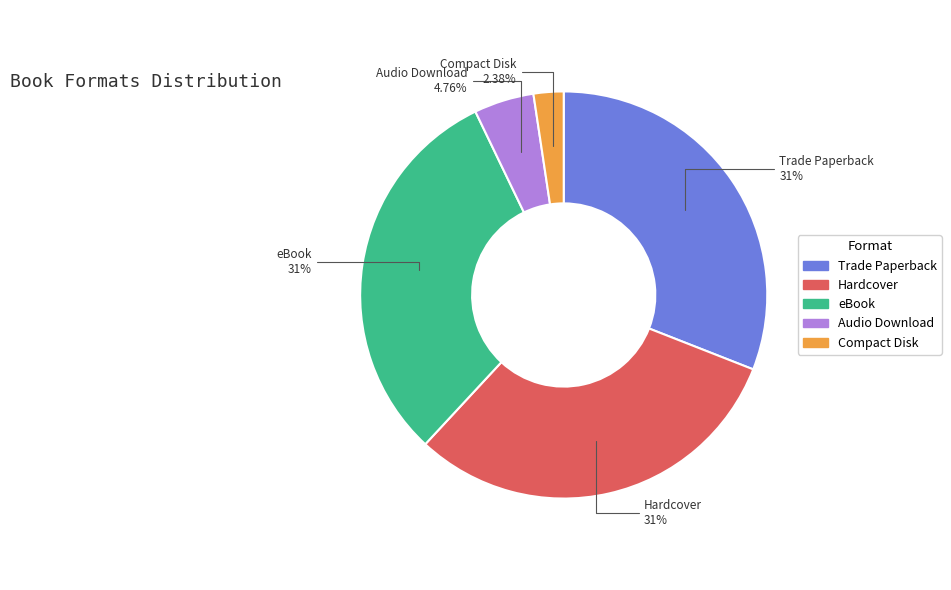

What percentage is the Hardcover slice, to the nearest percent?

31%